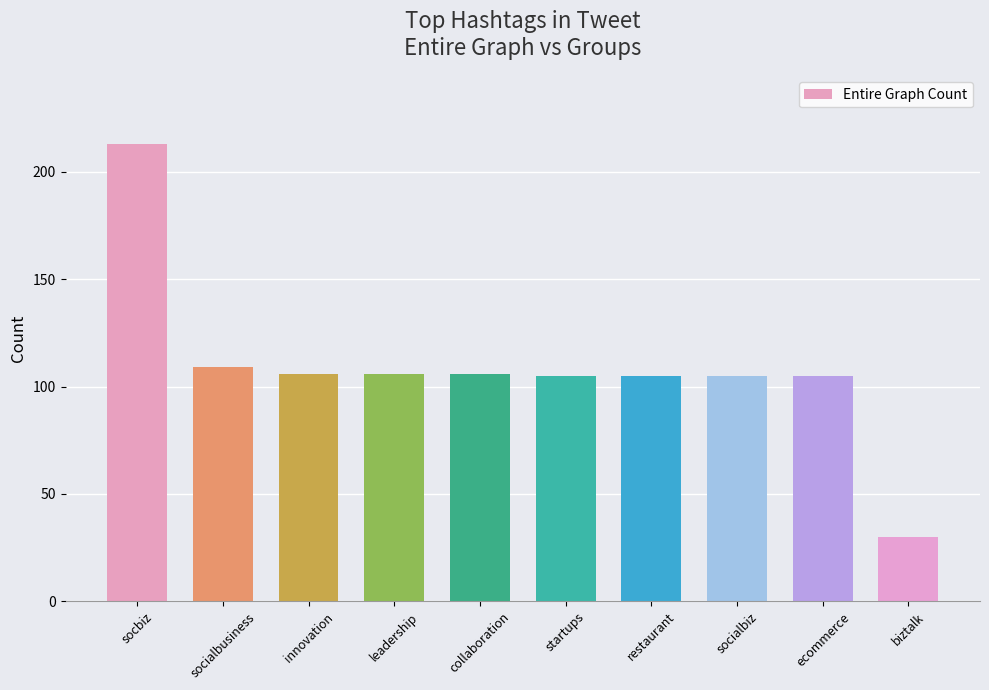

The value at startups is 25. True or false?

False